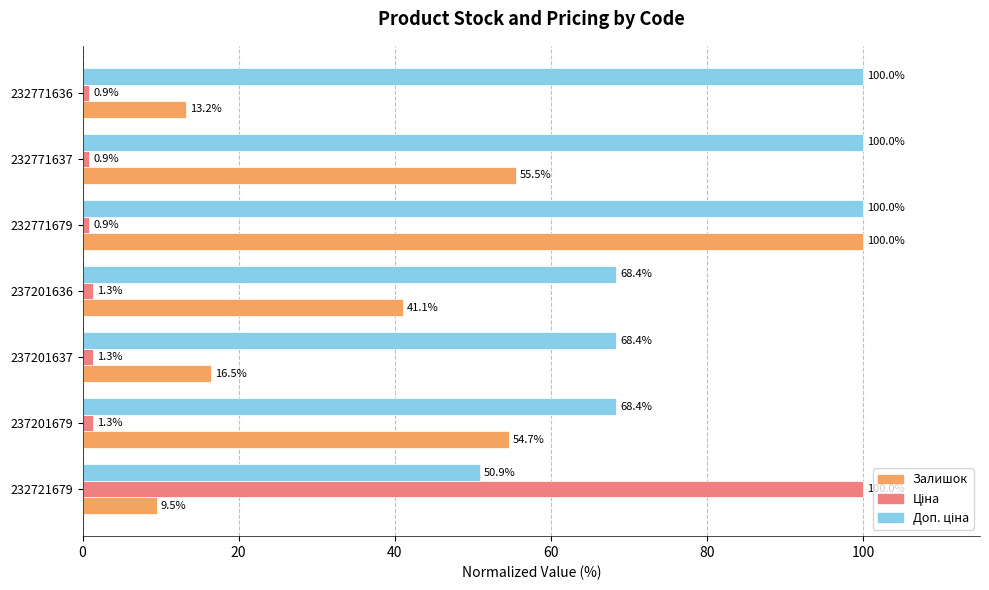

What is the greatest value displayed?

100.0